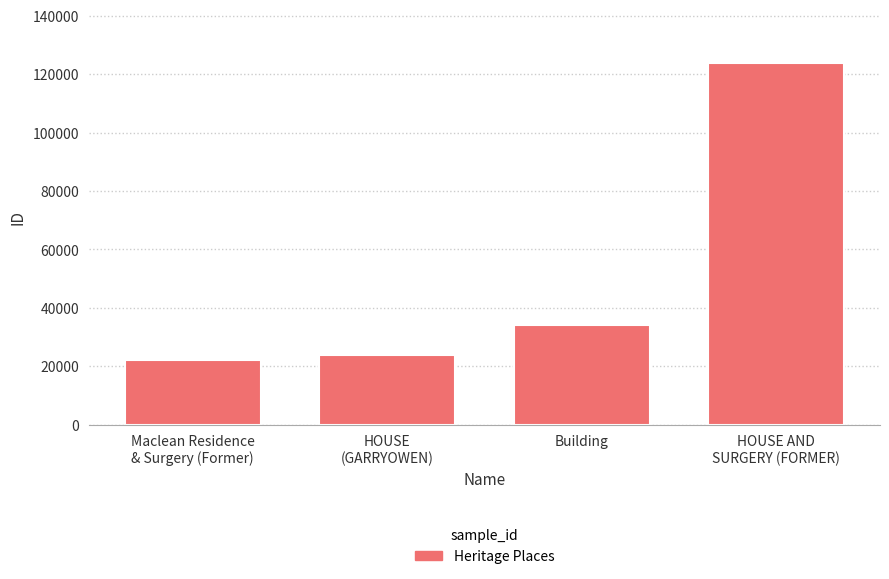

At which category does the chart reach its peak across all series?

HOUSE AND
SURGERY (FORMER)